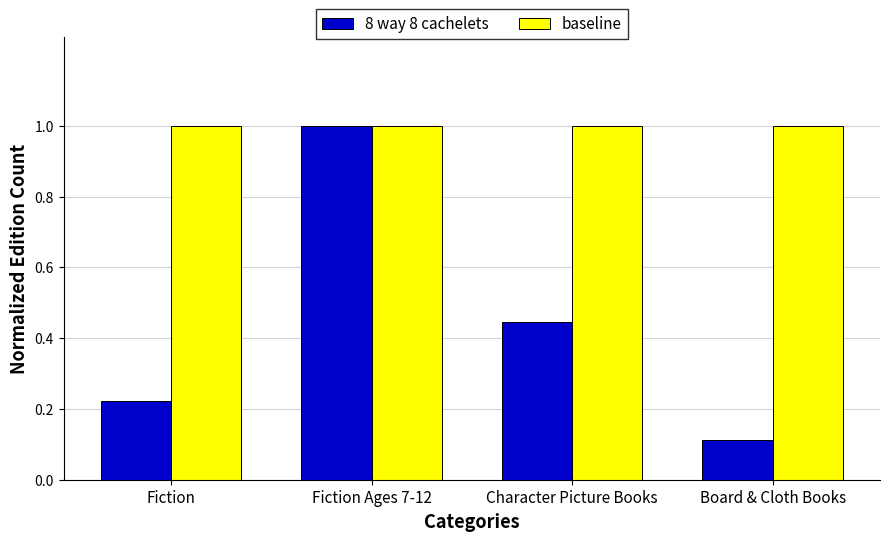

How many categories are shown in the chart?

4